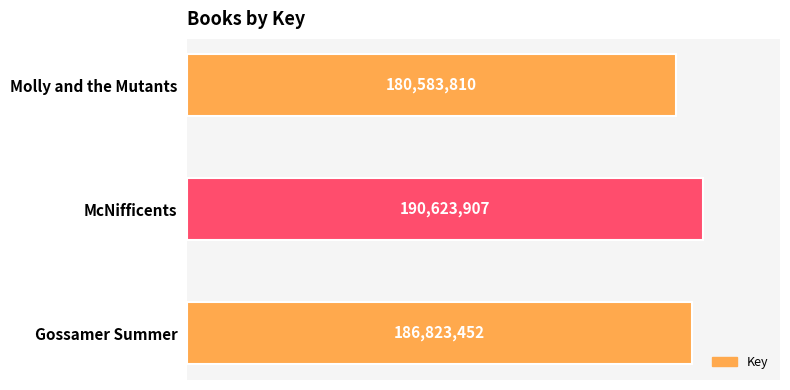

Does the chart contain stacked bars?

No